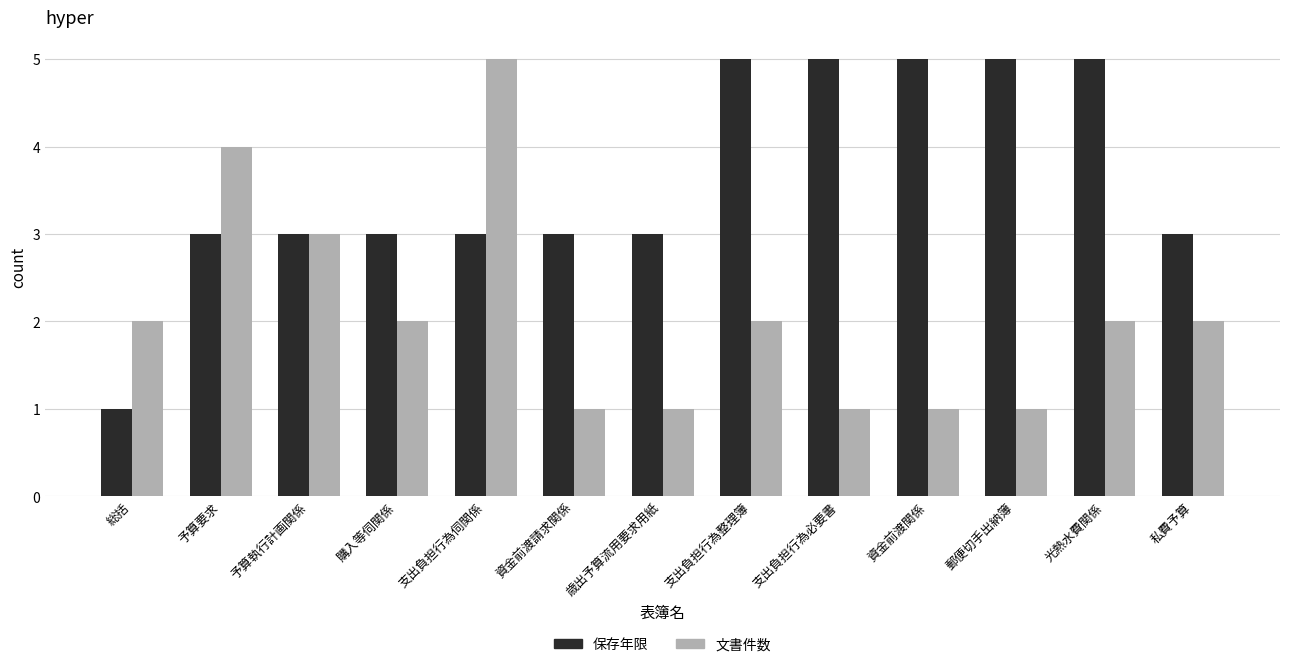

What is the total value across all series at 支出負担行為伺関係?

8